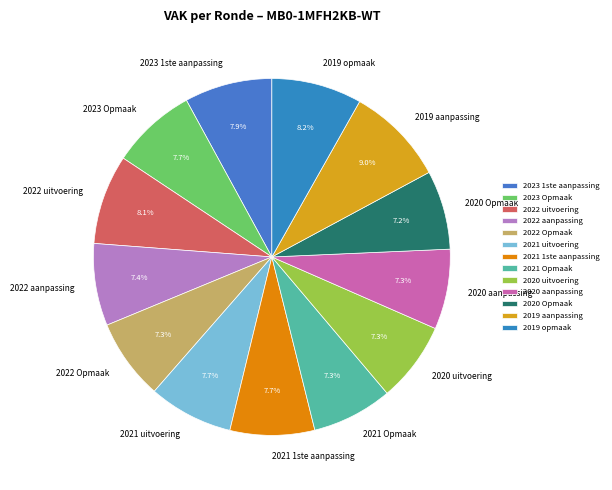

Between 2022 Opmaak and 2022 uitvoering, which is larger?

2022 uitvoering